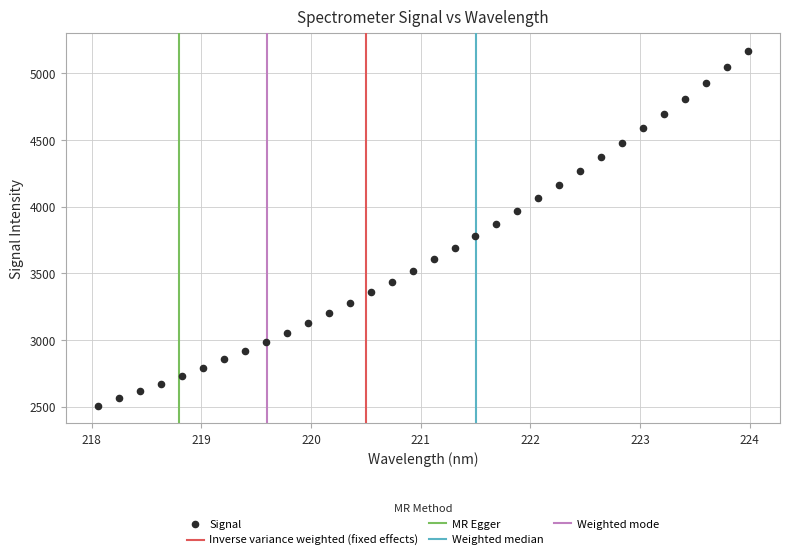

What is the range of X values (max minus min)?

5.9